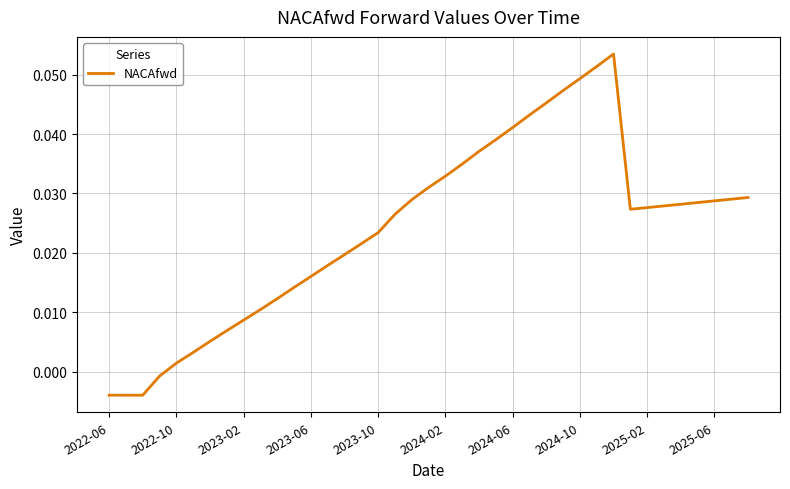

Is this an area chart (filled region under the line)?

No